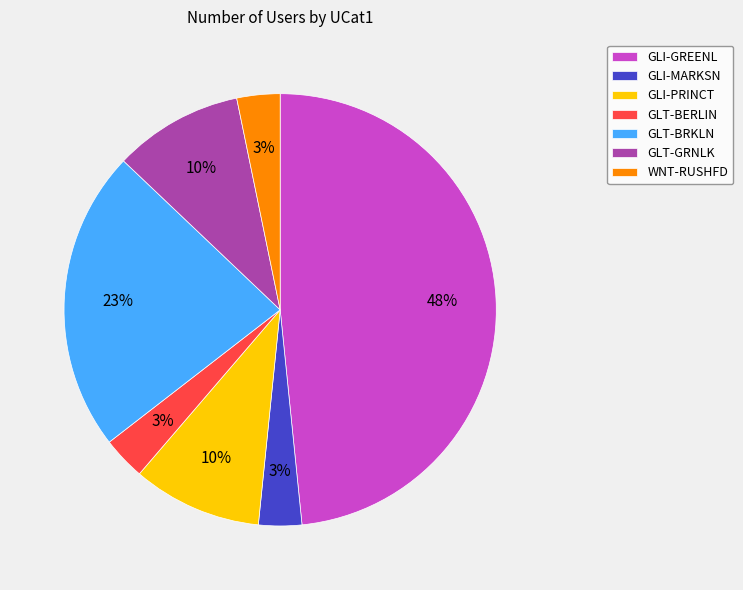

Do WNT-RUSHFD and GLT-BERLIN together represent more than half of the pie?

No